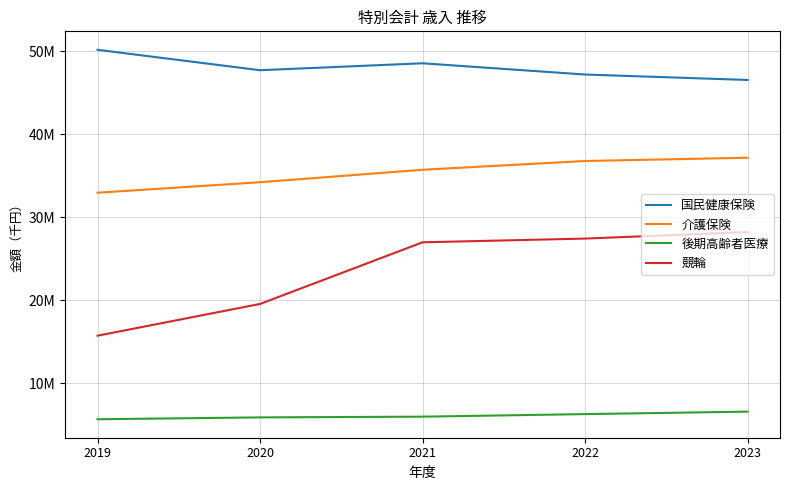

What is the difference between the highest and lowest values at 2019?

44504330.0